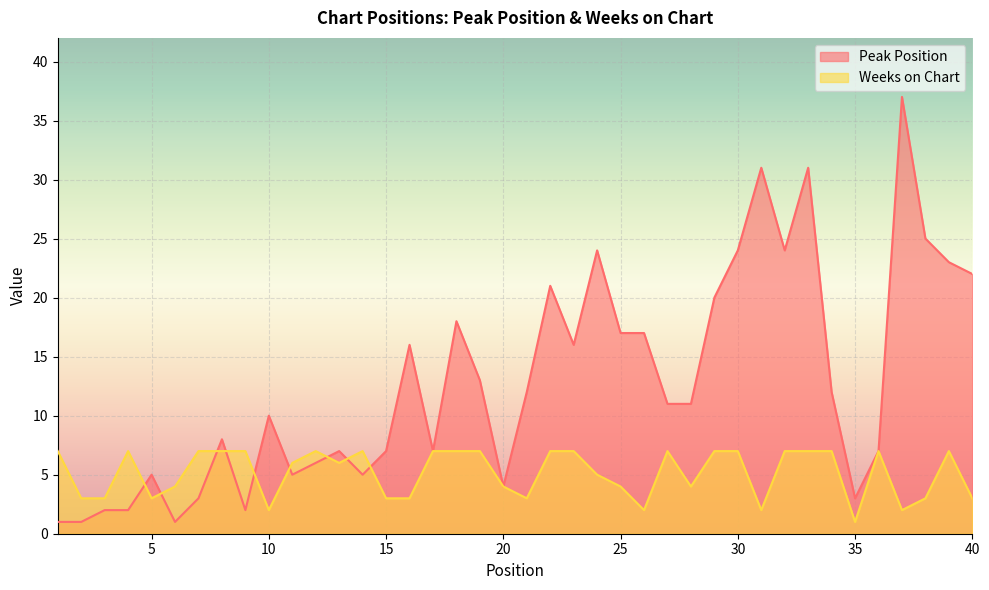

Reading left to right, transcribe all the data shown in this chart.

Peak Position: 1=1	2=1	3=2	4=2	5=5	6=1	7=3	8=8	9=2	10=10	11=5	12=6	13=7	14=5	15=7	16=16	17=7	18=18	19=13	20=4	21=12	22=21	23=16	24=24	25=17	26=17	27=11	28=11	29=20	30=24	31=31	32=24	33=31	34=12	35=3	36=7	37=37	38=25	39=23	40=22
Weeks on Chart: 1=7	2=3	3=3	4=7	5=3	6=4	7=7	8=7	9=7	10=2	11=6	12=7	13=6	14=7	15=3	16=3	17=7	18=7	19=7	20=4	21=3	22=7	23=7	24=5	25=4	26=2	27=7	28=4	29=7	30=7	31=2	32=7	33=7	34=7	35=1	36=7	37=2	38=3	39=7	40=3